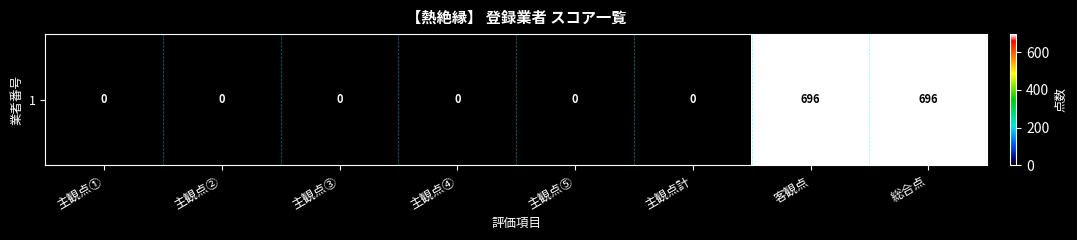

Reading left to right, list all the values displayed in this chart.

主観点①=0	主観点②=0	主観点③=0	主観点④=0	主観点⑤=0	主観点計=0	客観点=696	総合点=696